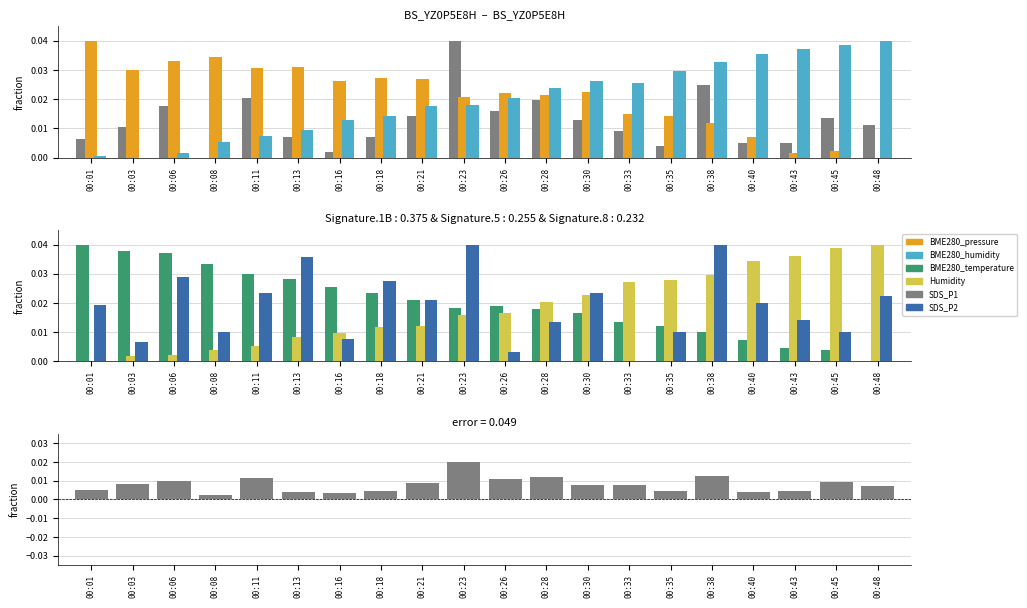

True or false: Humidity has a value of 0.0 at 00:45.

True